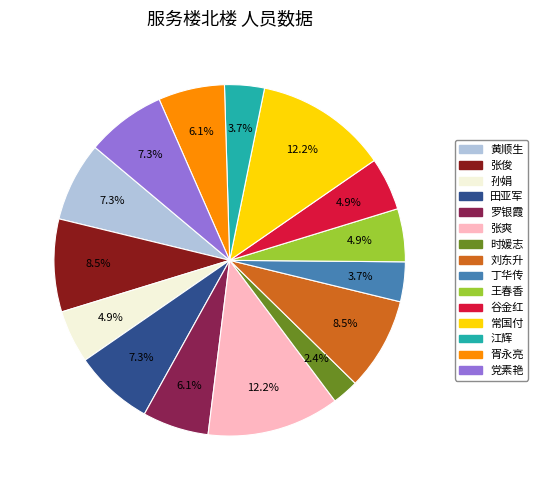

Is there a majority slice in this chart?

No